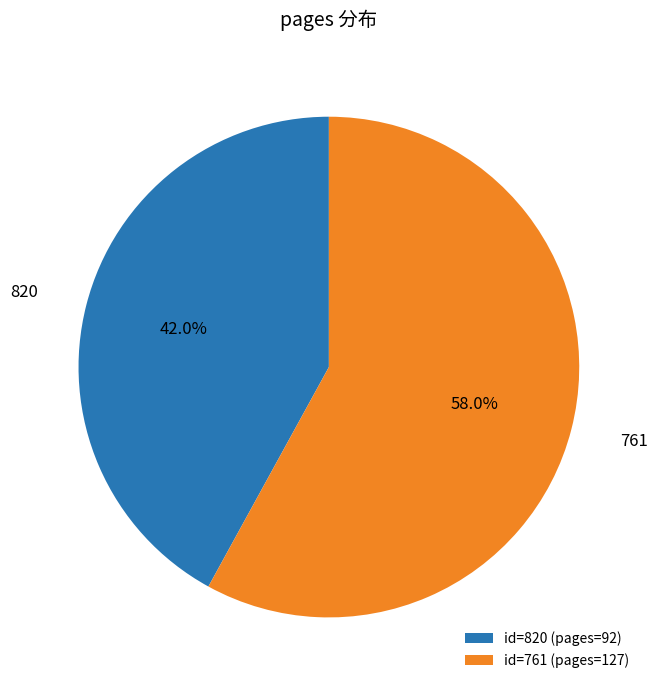

What is the ratio of the value at id=761 (pages=127) to the value at id=820 (pages=92)?

1.4